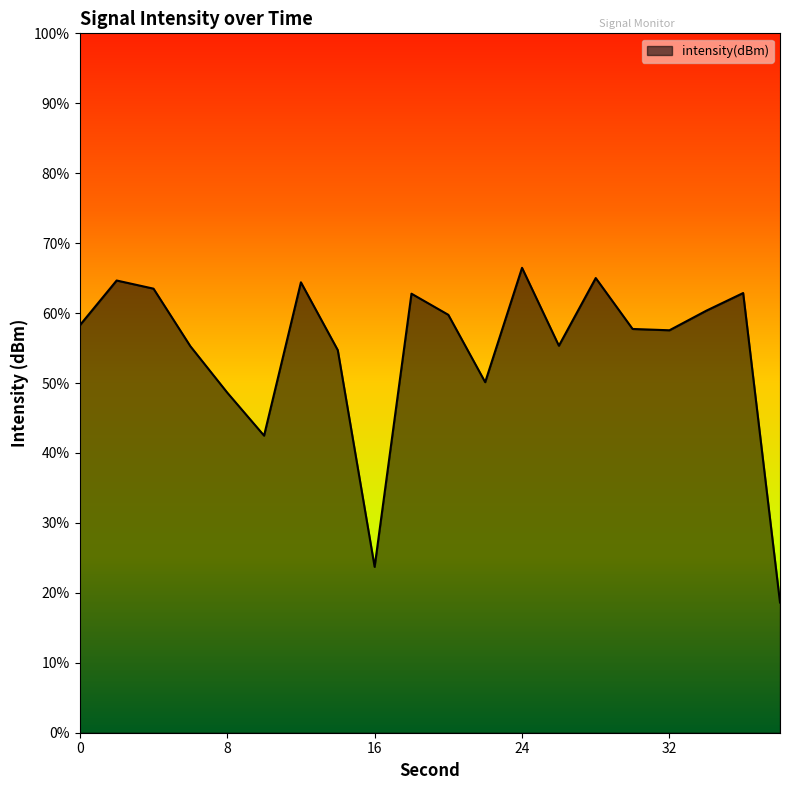

Where does the data first go above -130?

2